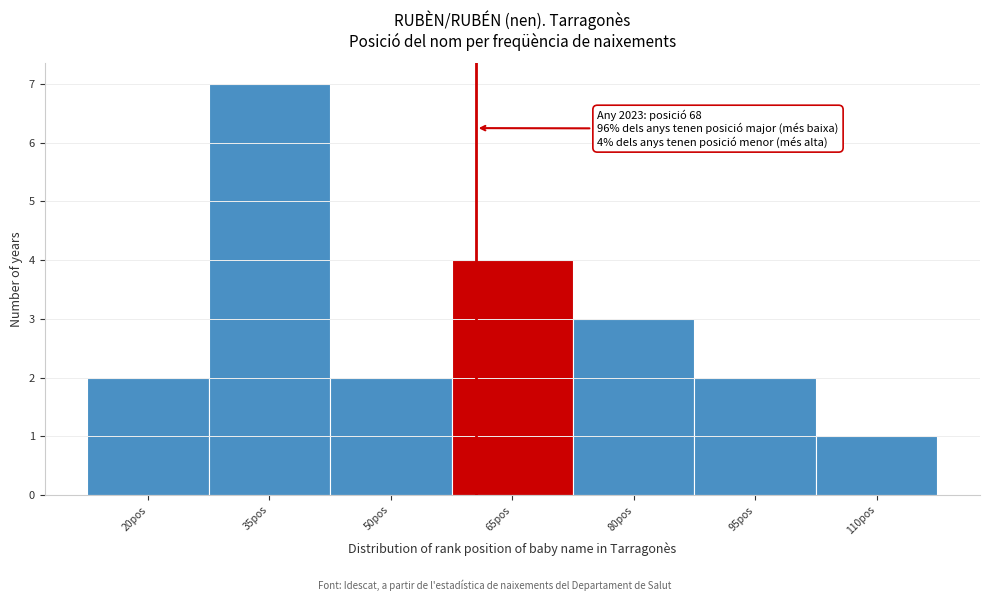

Reading left to right, list all the values displayed in this chart.

20pos=2	35pos=7	50pos=2	65pos=4	80pos=3	95pos=2	110pos=1